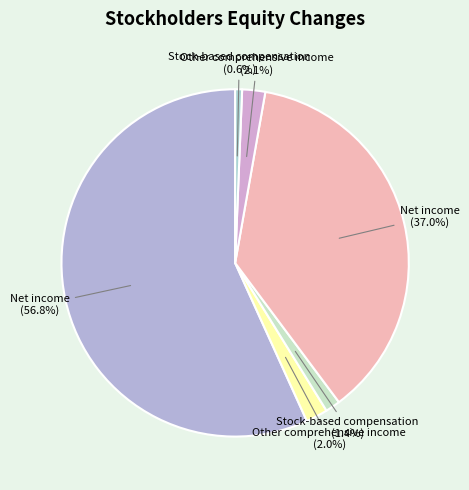

Count the number of slices in the pie.

6